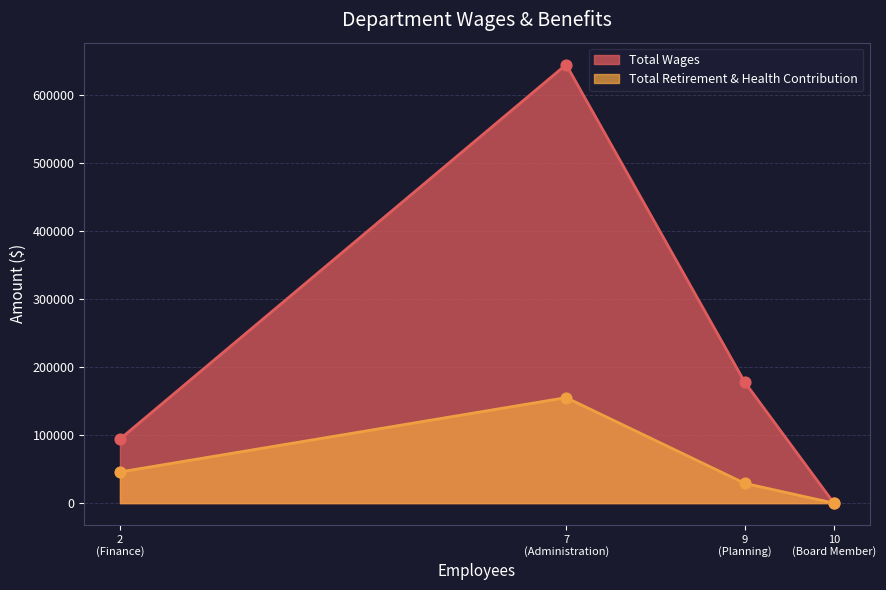

At how many categories does at least one series exceed 359853?

1